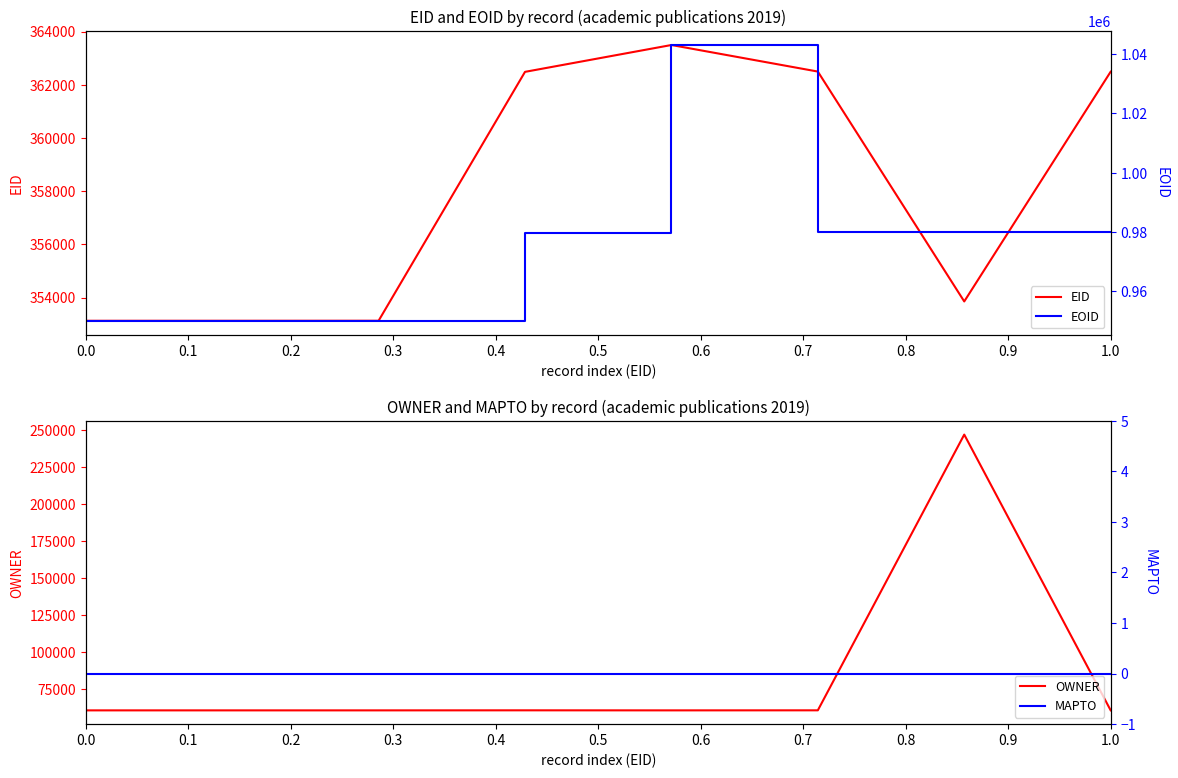

True or false: EOID and EID intersect in this chart.

False